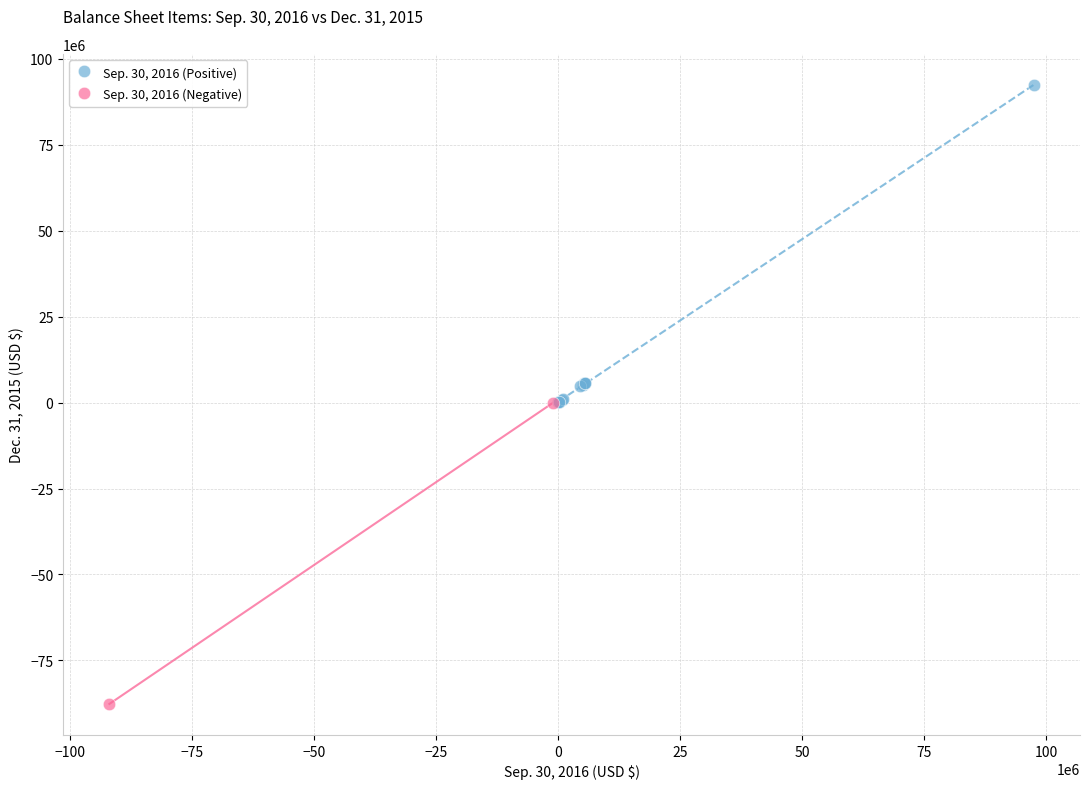

What are all the series names shown in the legend?

Sep. 30, 2016 (Positive), Sep. 30, 2016 (Negative)